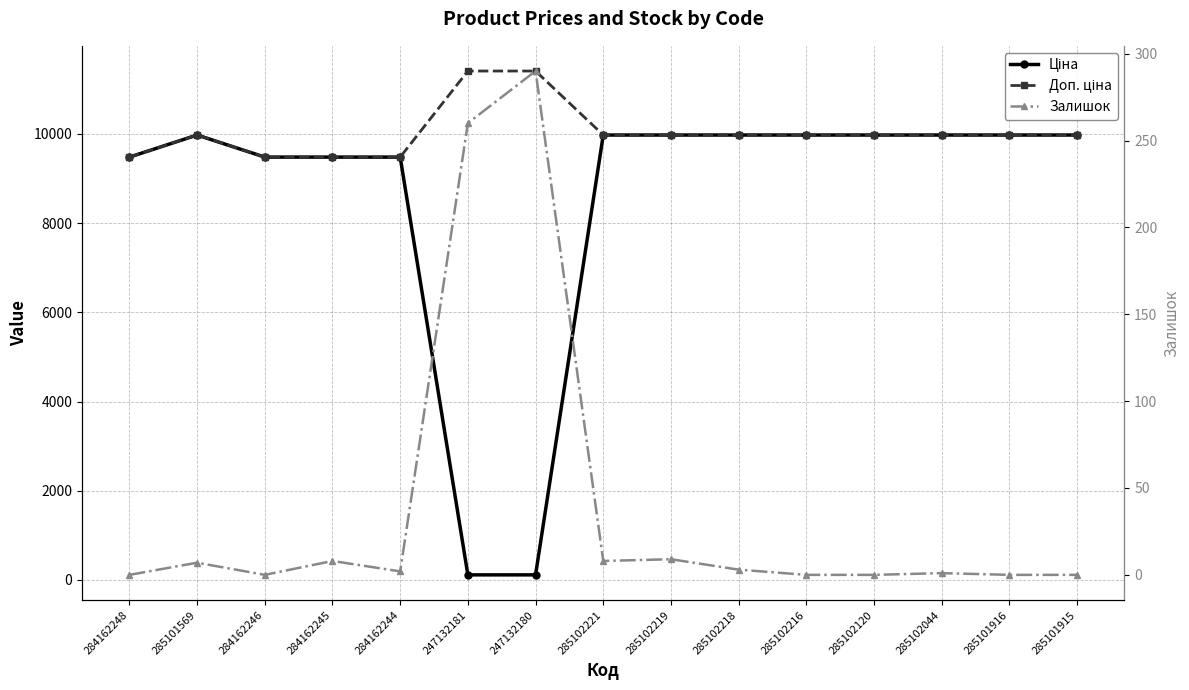

How many values in the Ціна series are below 9974?

6